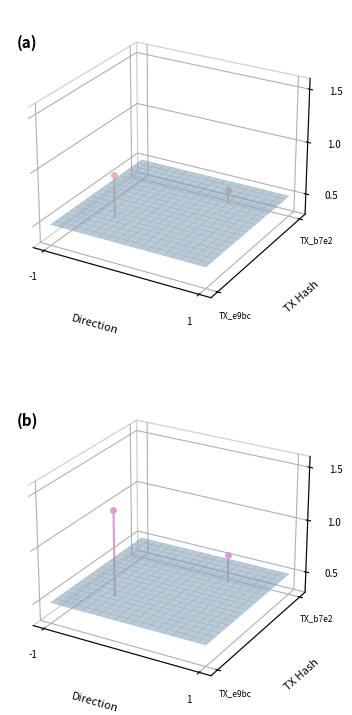

List the series in order of their overall mean, highest first.

spike_TX_e9b_dir-1, spike_TX_b7e_dir1